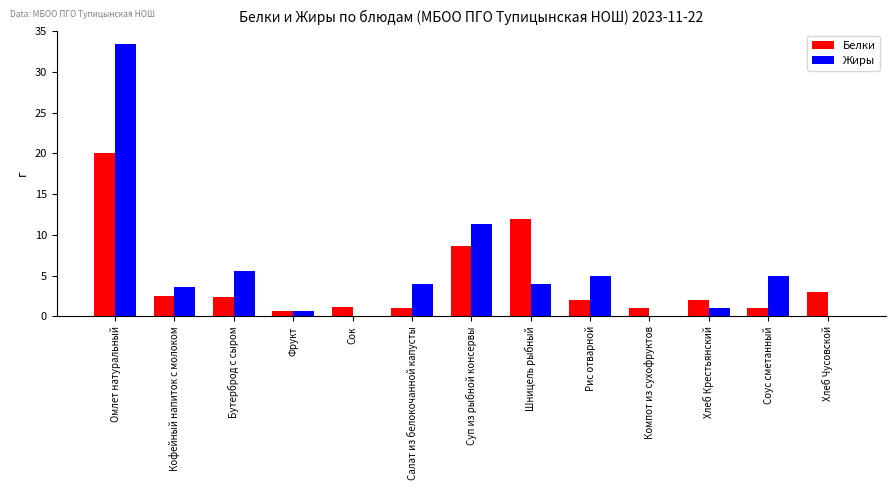

Which category has the highest value in the Белки series?

Омлет натуральный